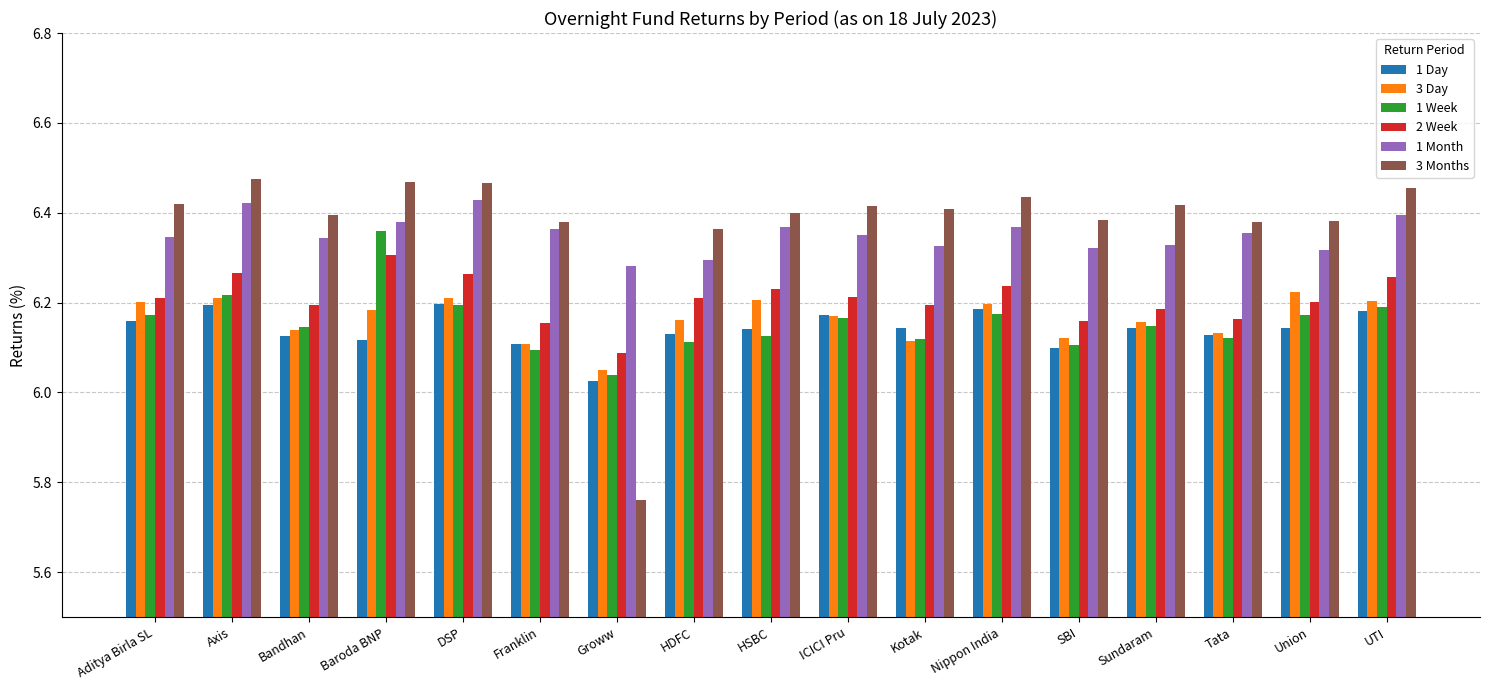

The value of 3 Months at Sundaram is 9.3. True or false?

False